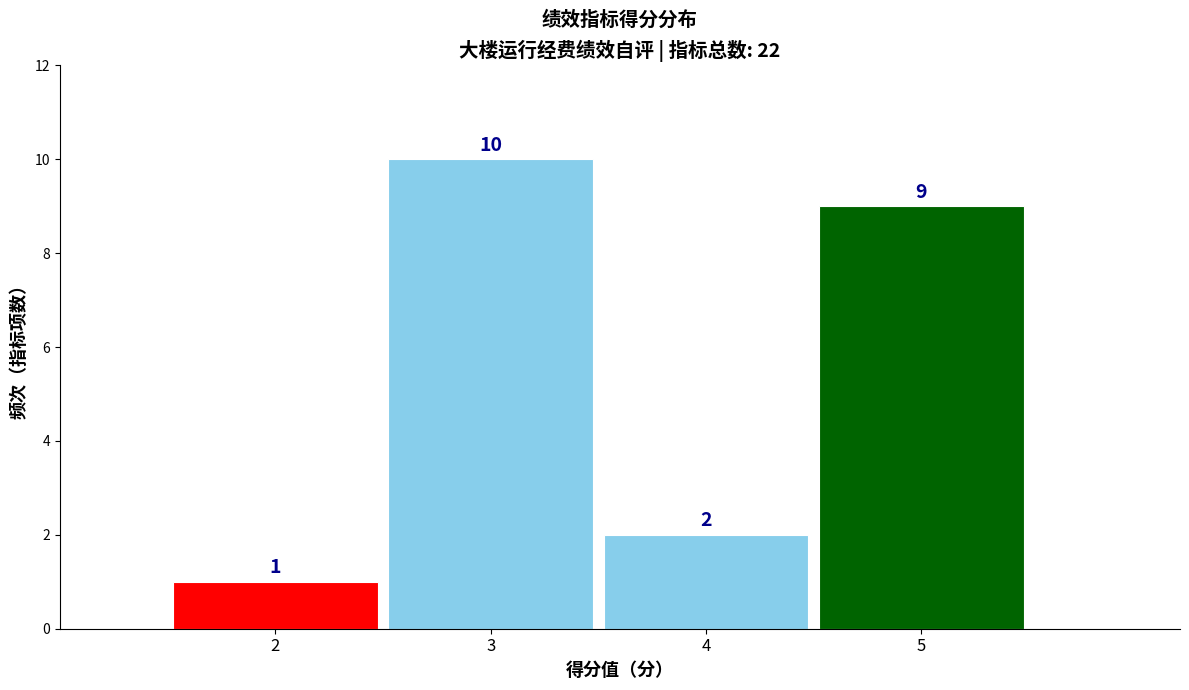

Reading left to right, list every bar in this chart as the range it spans on the x-axis followed by its height.

1.5 to 2.5: 1
2.5 to 3.5: 10
3.5 to 4.5: 2
4.5 to 5.5: 9